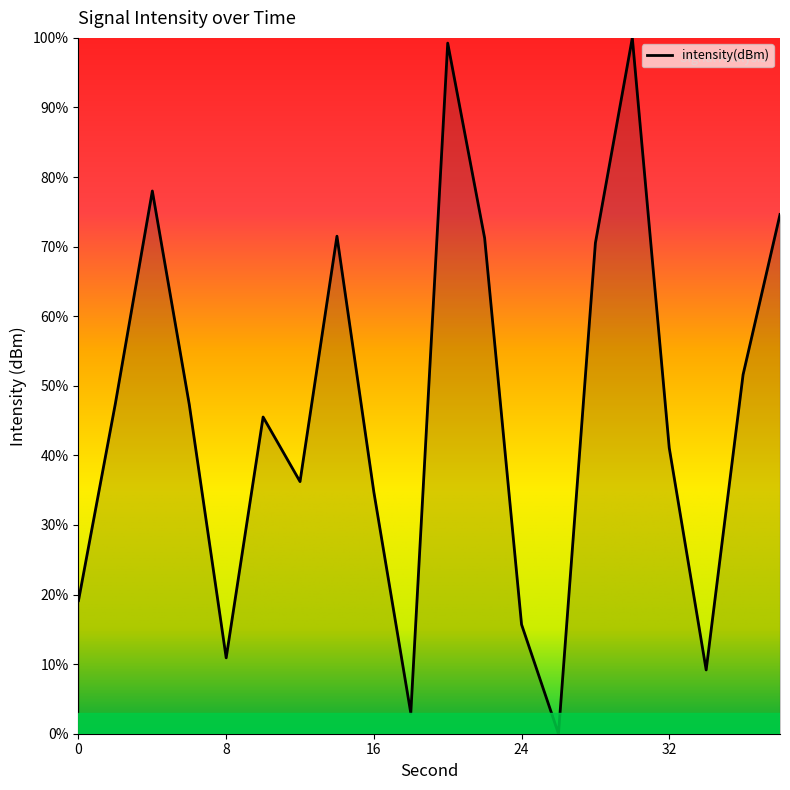

What is the maximum value shown in the chart?

100.0